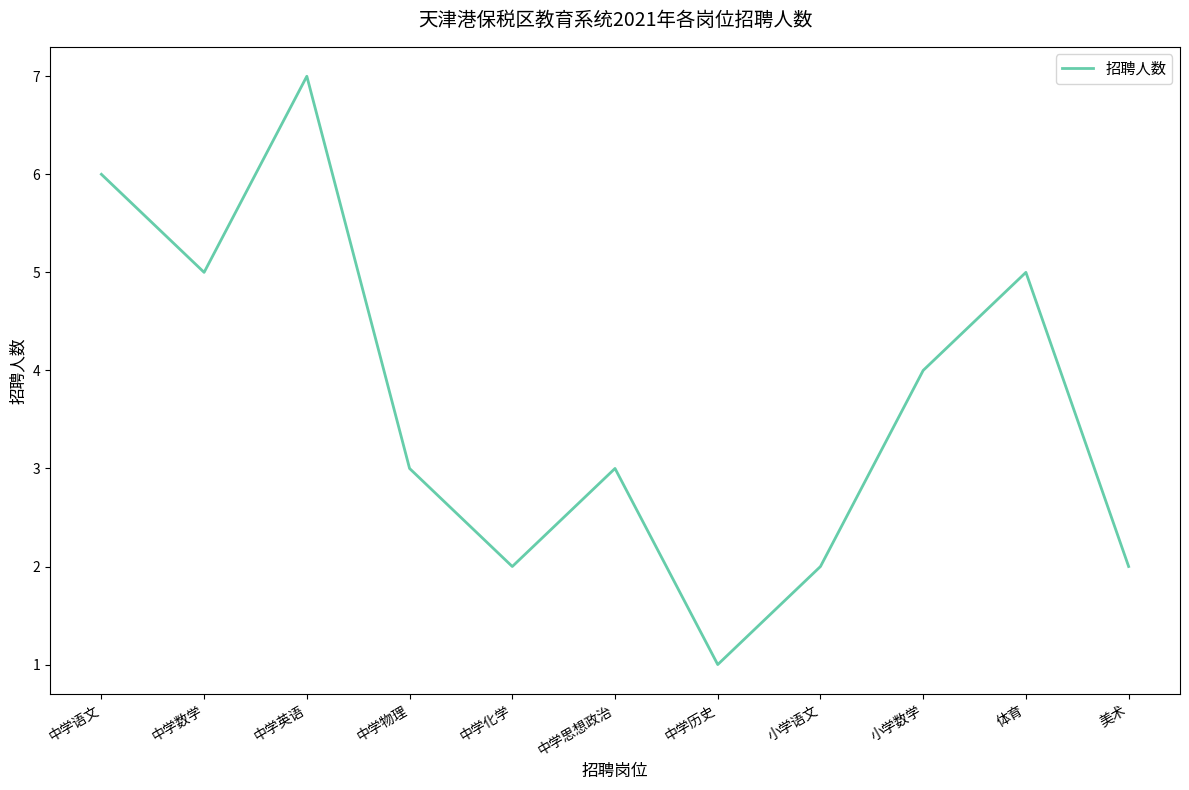

Where is the first local minimum?

中学数学